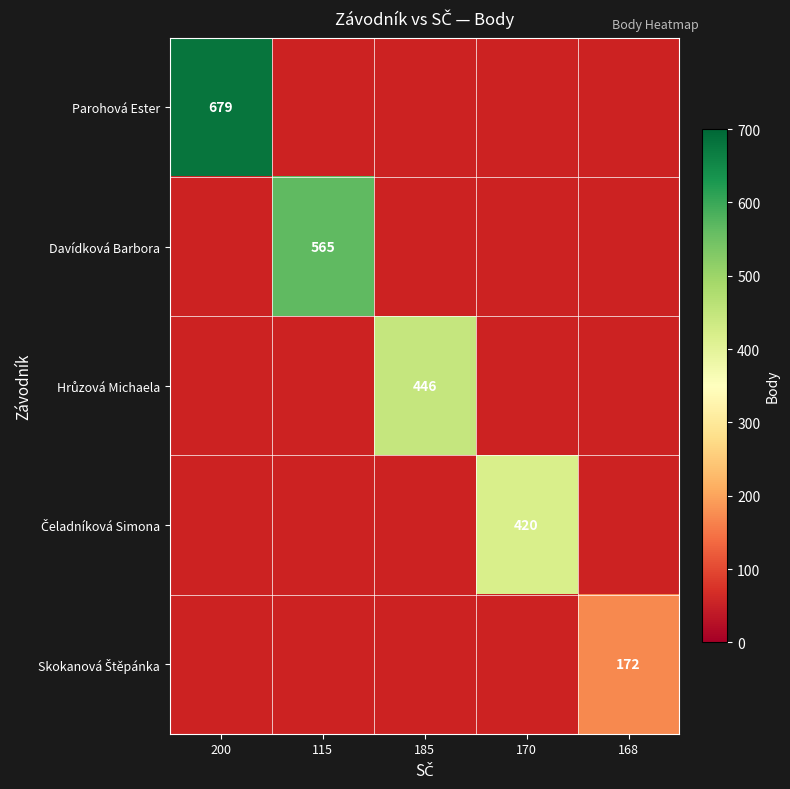

Is it true that Davídková Barbora equals 1004 at 115?

False